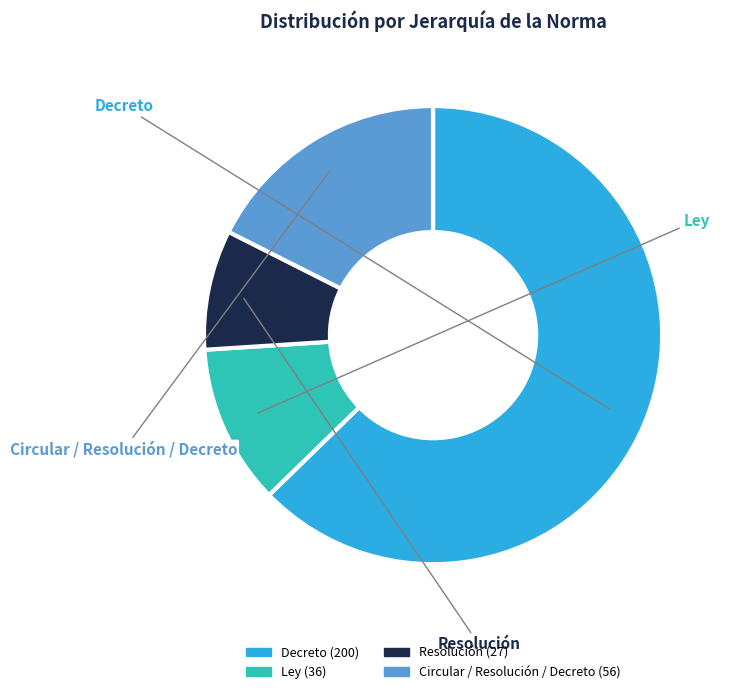

Does Decreto represent more than half of the total?

Yes